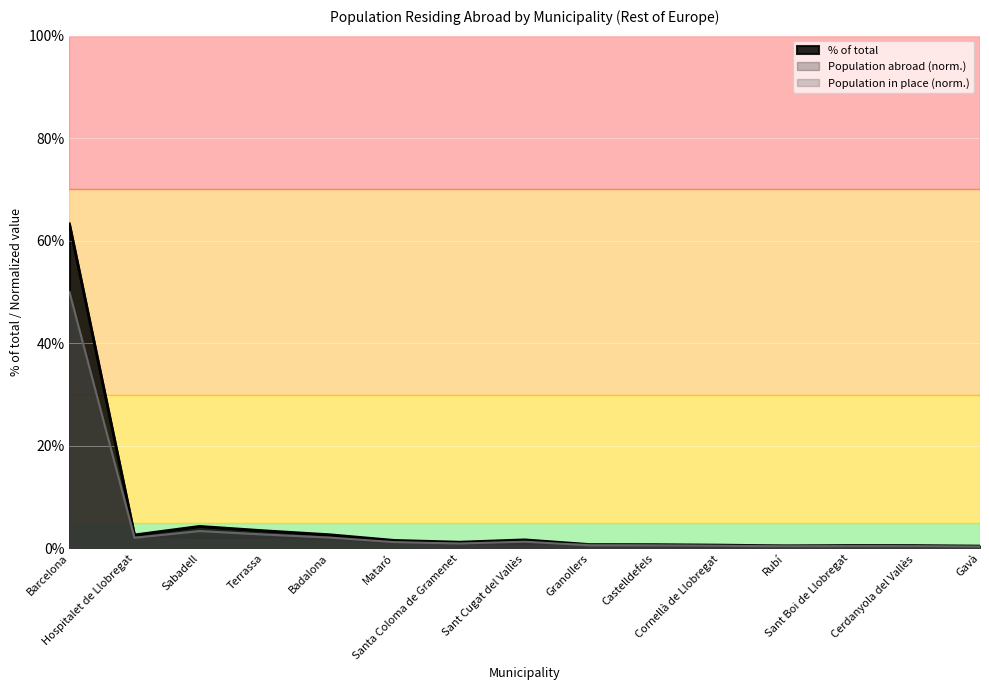

What is the sum of all Population in selected place (abs) values?

67.3